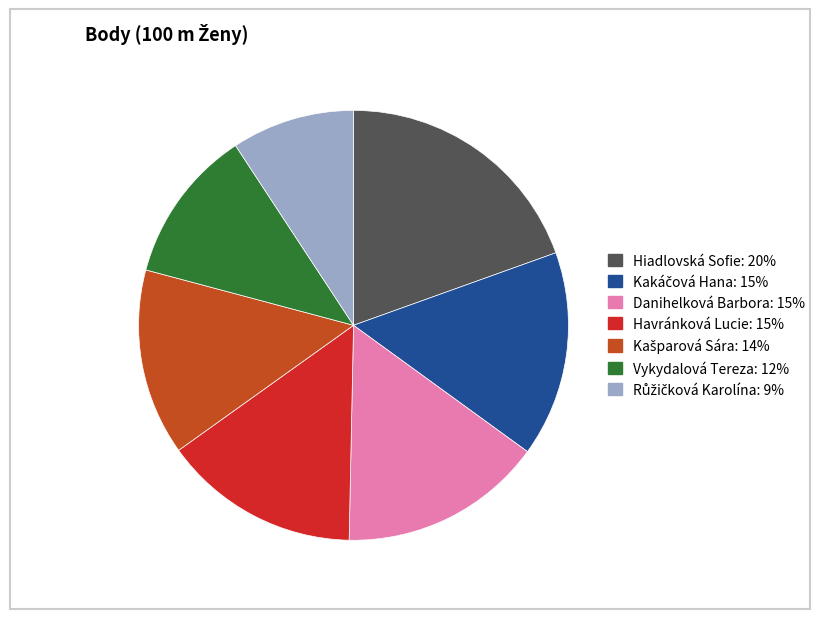

The Danihelková Barbora slice represents 1% of the pie. True or false?

False